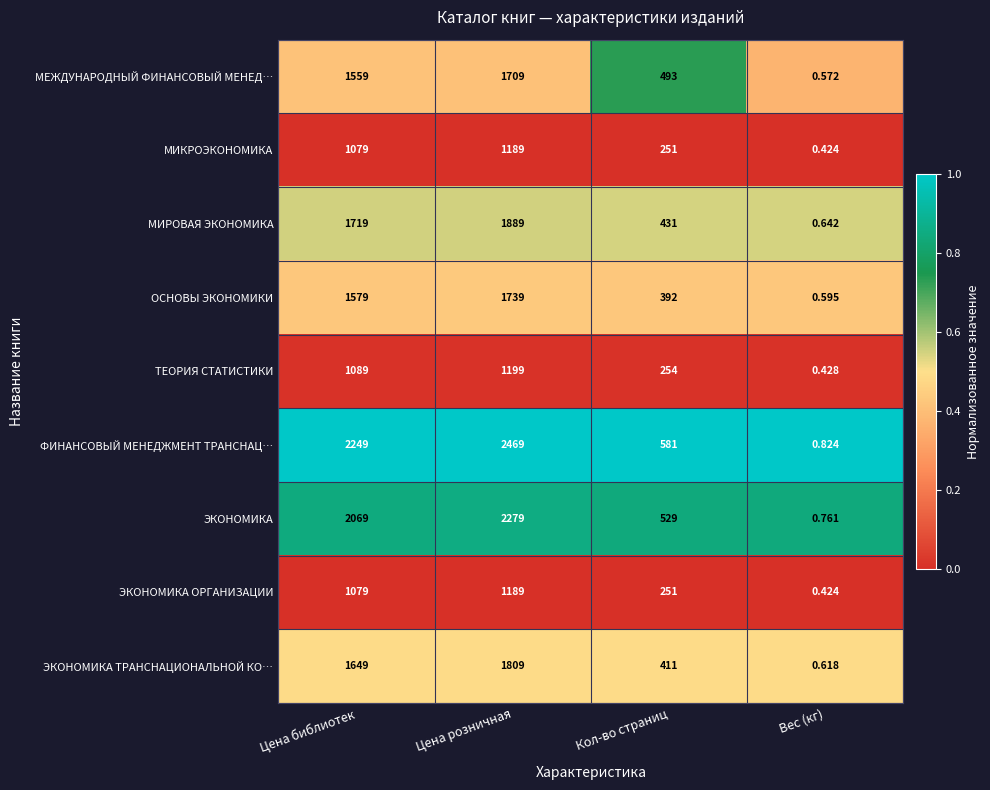

What is the total value across all series at Вес (кг)?

5.3